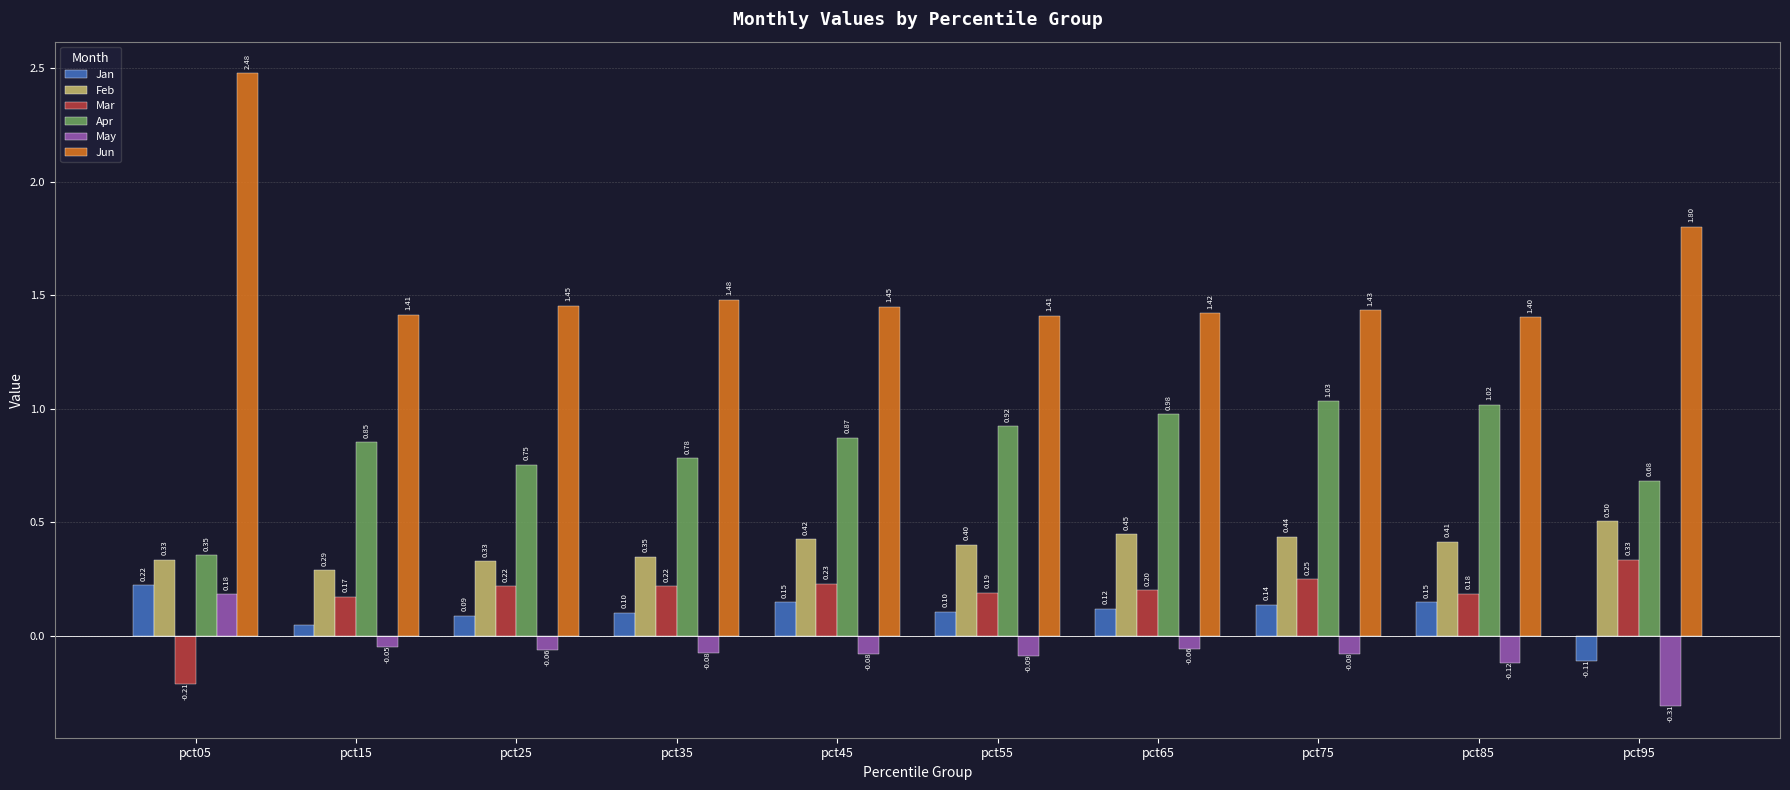

What is the difference between the maximum and second lowest values in the Jun series?

1.1